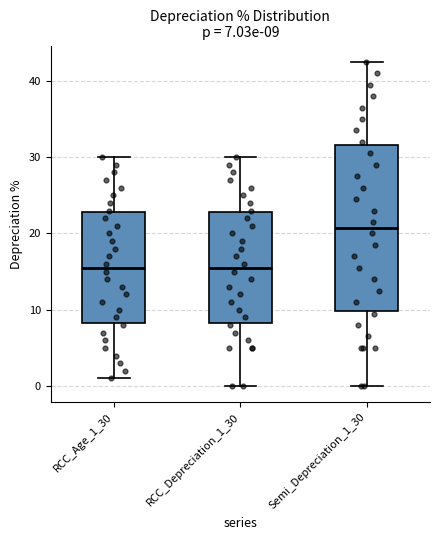

Comparing the boxes themselves (not the whiskers), which one is the tallest?

Semi_Depreciation_1_30